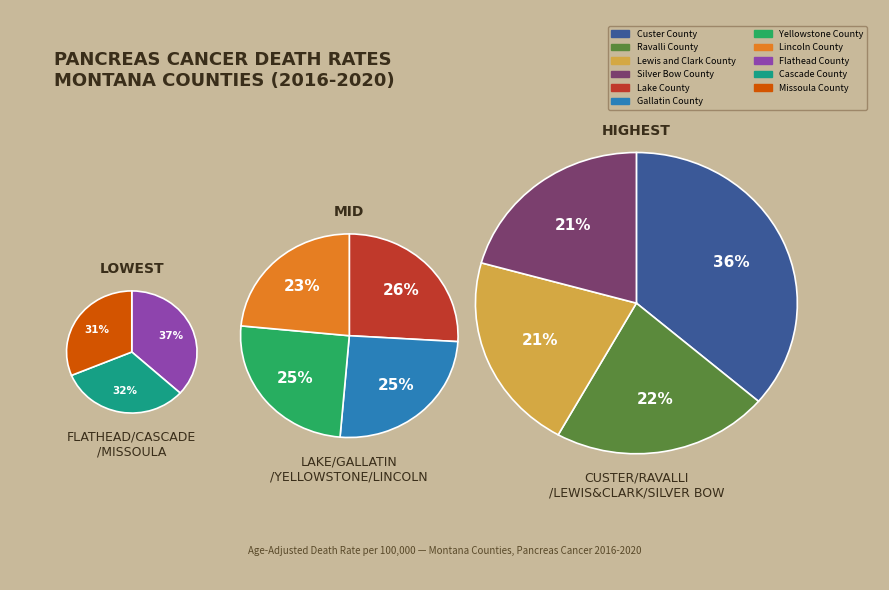

Is Lake County the majority of the pie?

No